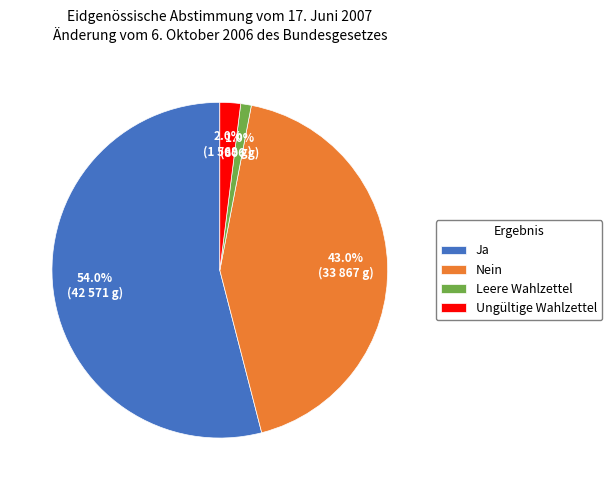

Rank the categories by value from highest to lowest.

Ja, Nein, Ungültige Wahlzettel, Leere Wahlzettel